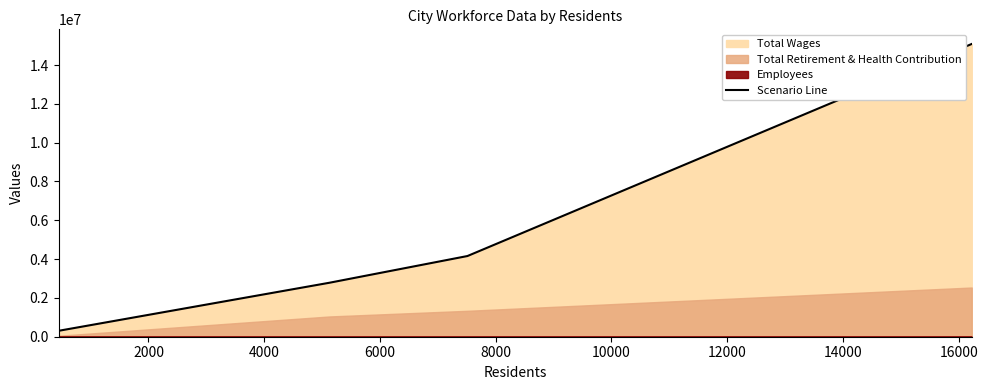

What is the greatest value displayed?

15088039